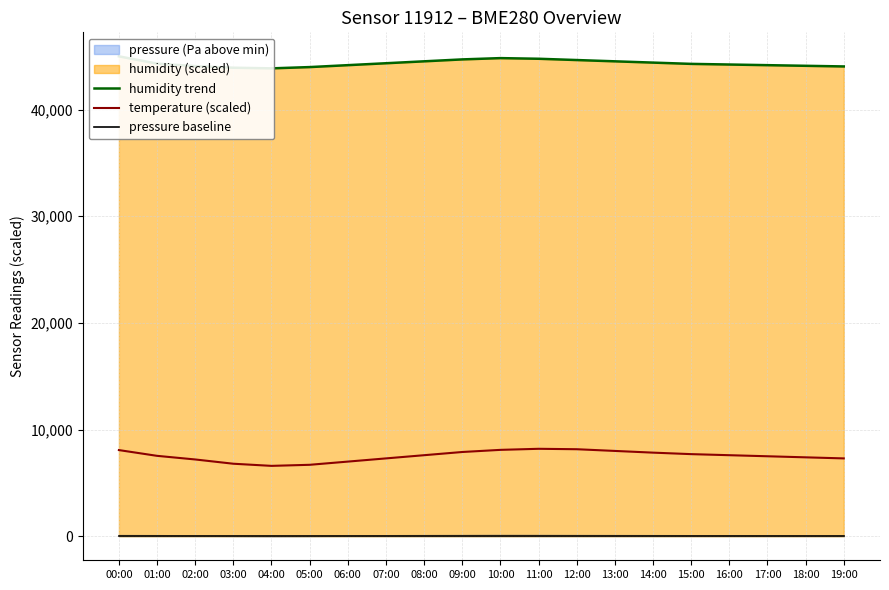

True or false: pressure baseline has a value of 0 at 15:00.

True